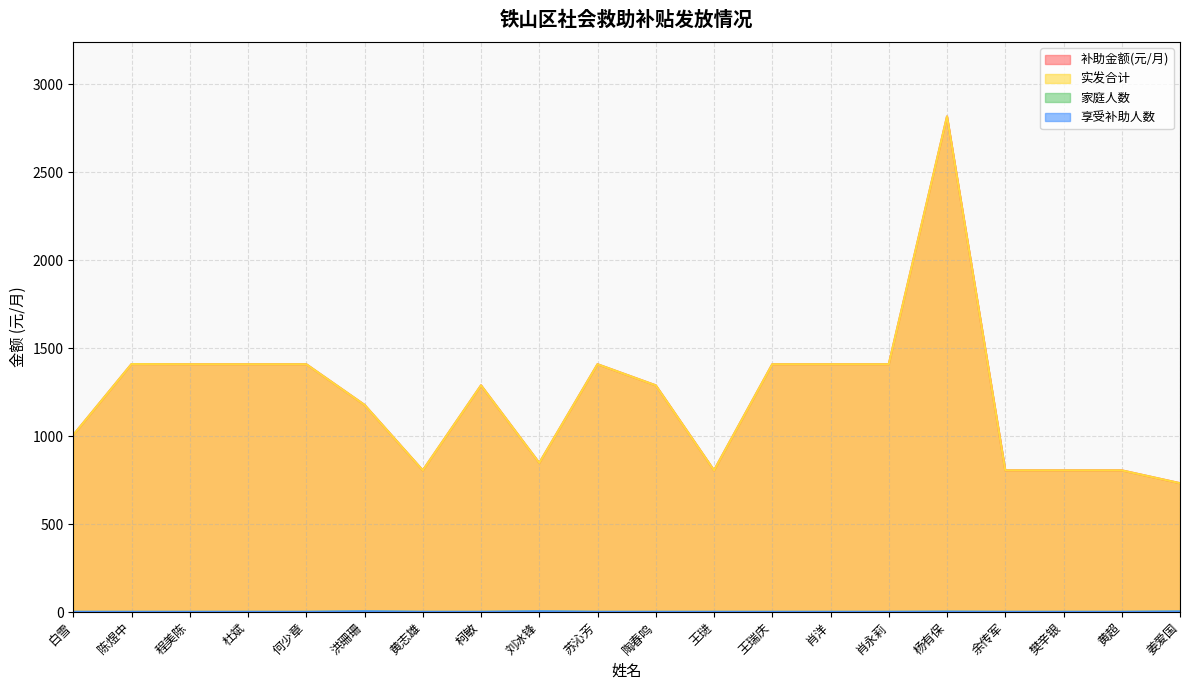

Between 程美陈 and 杨有保, which series saw the biggest shift?

补助金额(元/月)